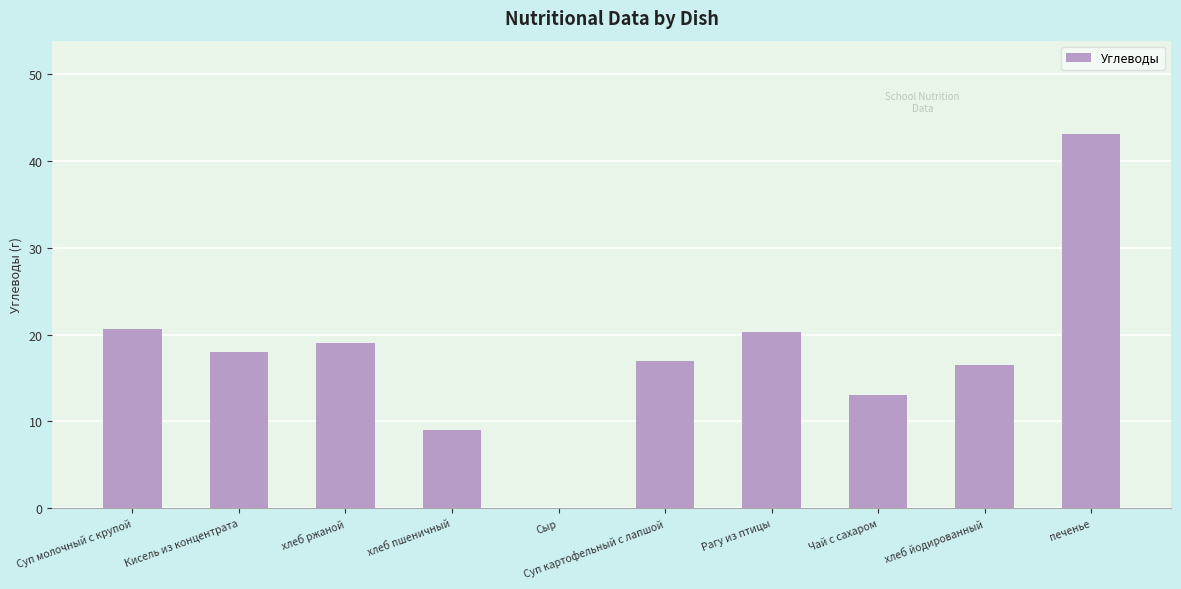

Reading left to right, extract all data points from this chart.

Суп молочный с крупой=20.6	Кисель из концентрата=18.0	хлеб ржаной=19.0	хлеб пшеничный=9.0	Сыр=0.0	Суп картофельный с лапшой=17.0	Рагу из птицы=20.3	Чай с сахаром=13.0	хлеб йодированный=16.5	печенье=43.1